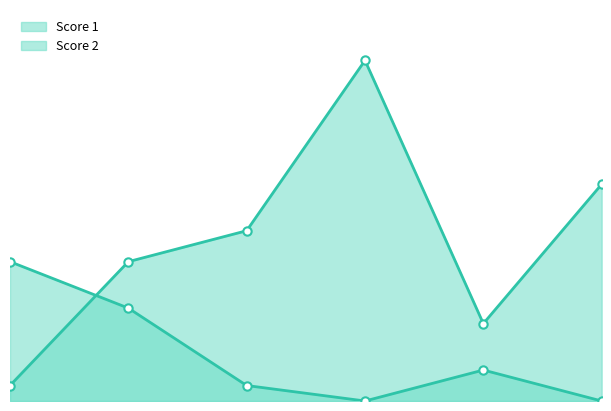

The value of Score 2 at 6 is 0. True or false?

True